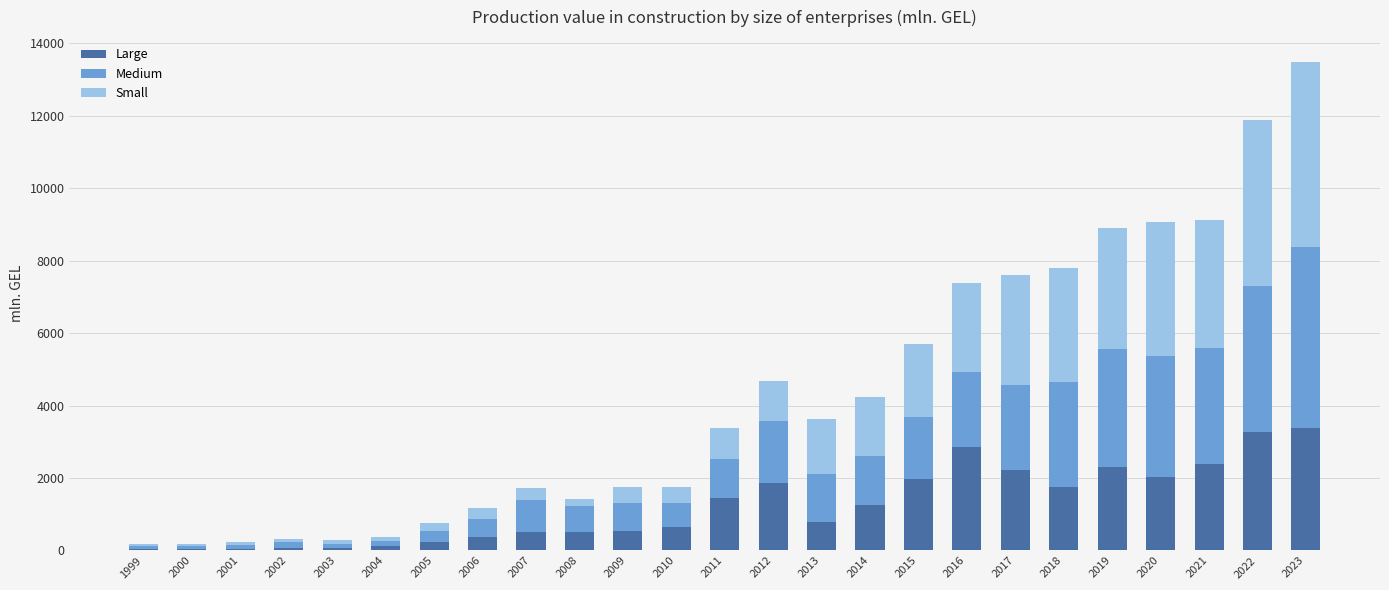

At which category is the sum across all series the highest?

2023